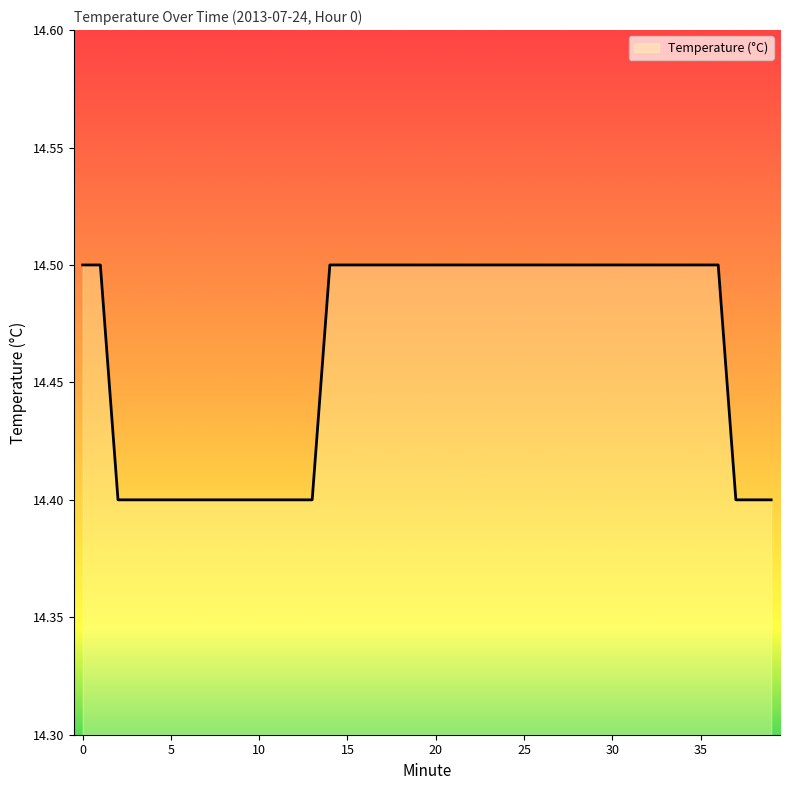

What is the smallest value displayed?

14.4